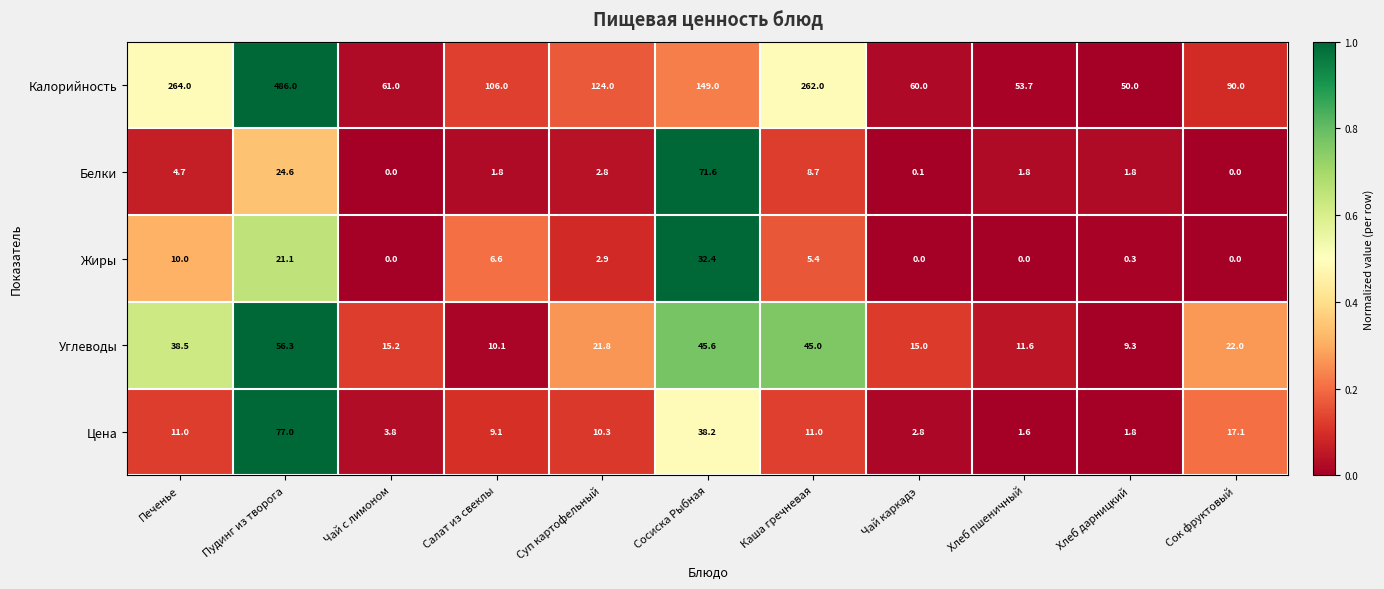

What is the maximum value for Цена?

77.0